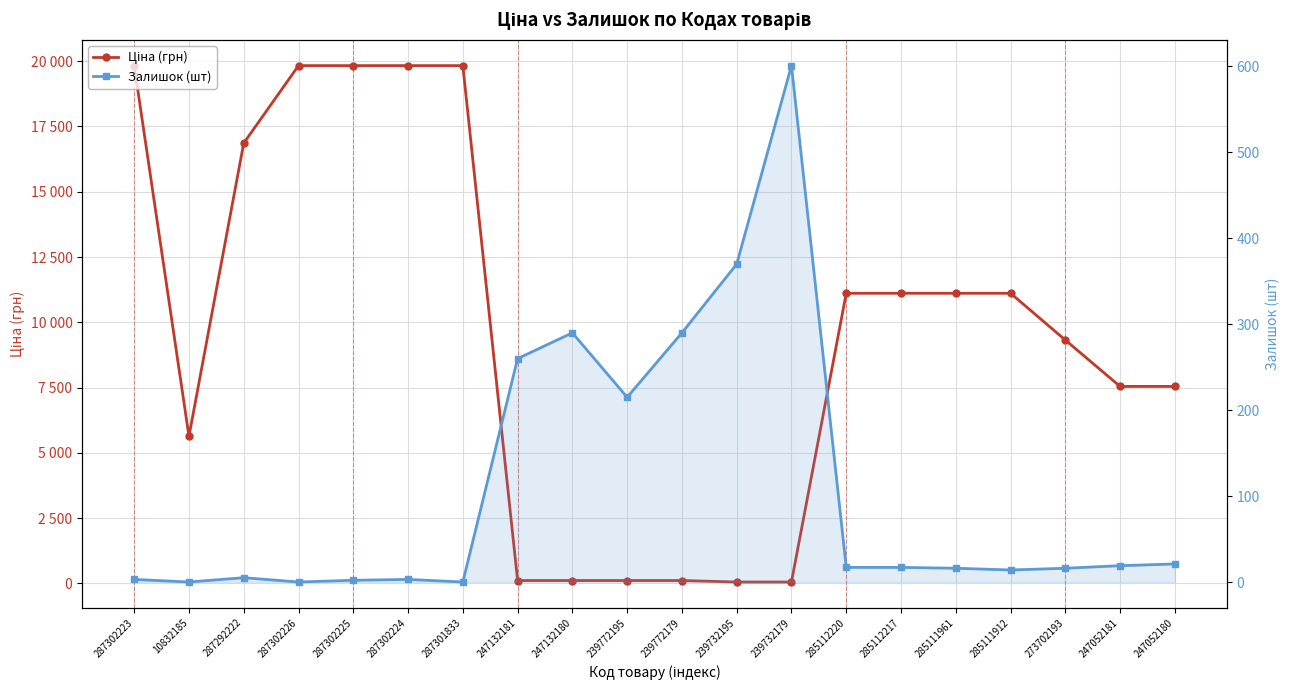

What is the total value across all series at 239732179?

657.7